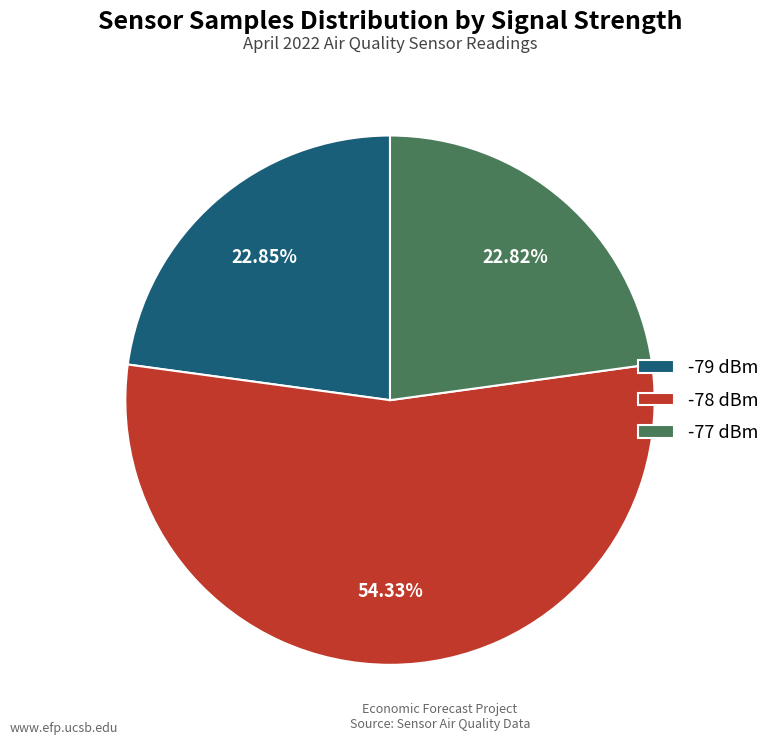

Between -78 dBm and -77 dBm, which is larger?

-78 dBm